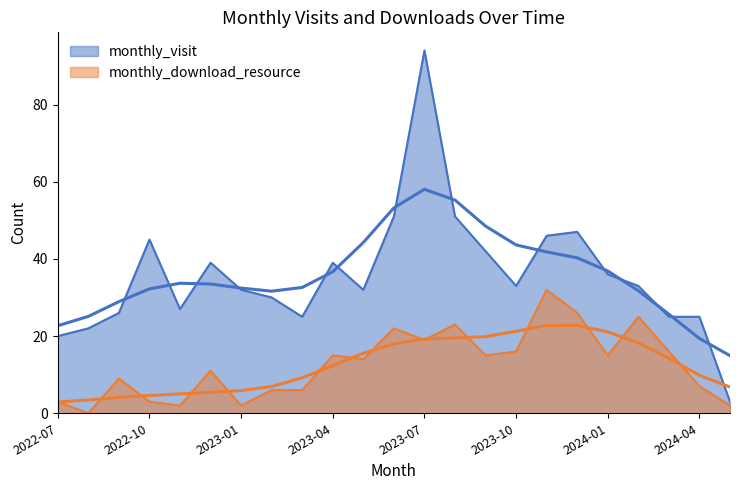

Rank the series by their maximum value, from lowest to highest.

monthly_download_resource, monthly_visit